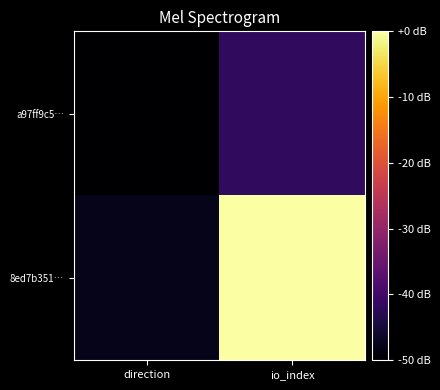

What is the spread (max minus min) of values at io_index?

41.9